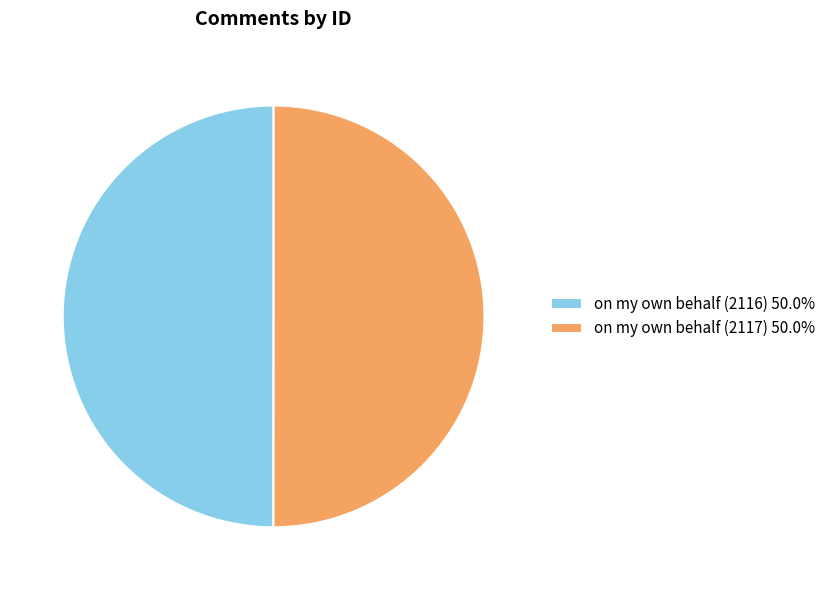

Approximately how many times larger is the value at on my own behalf (2117) 50.0% compared to on my own behalf (2116) 50.0%?

1.0